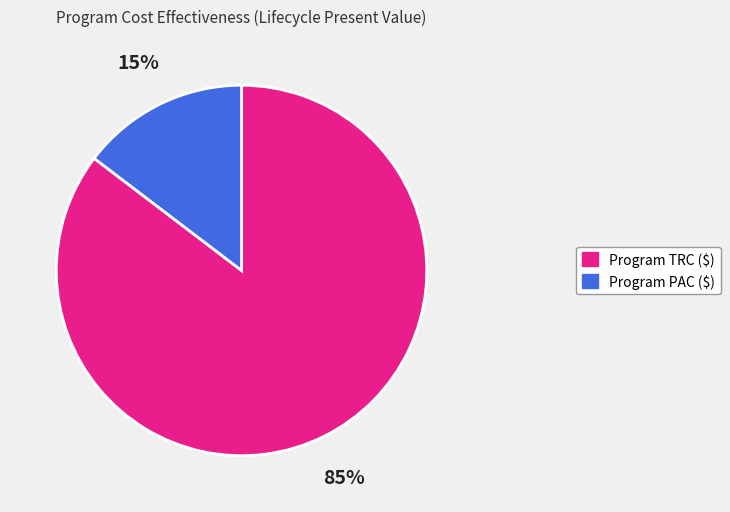

To the nearest percent, what percentage of the pie is Program PAC ($)?

15%